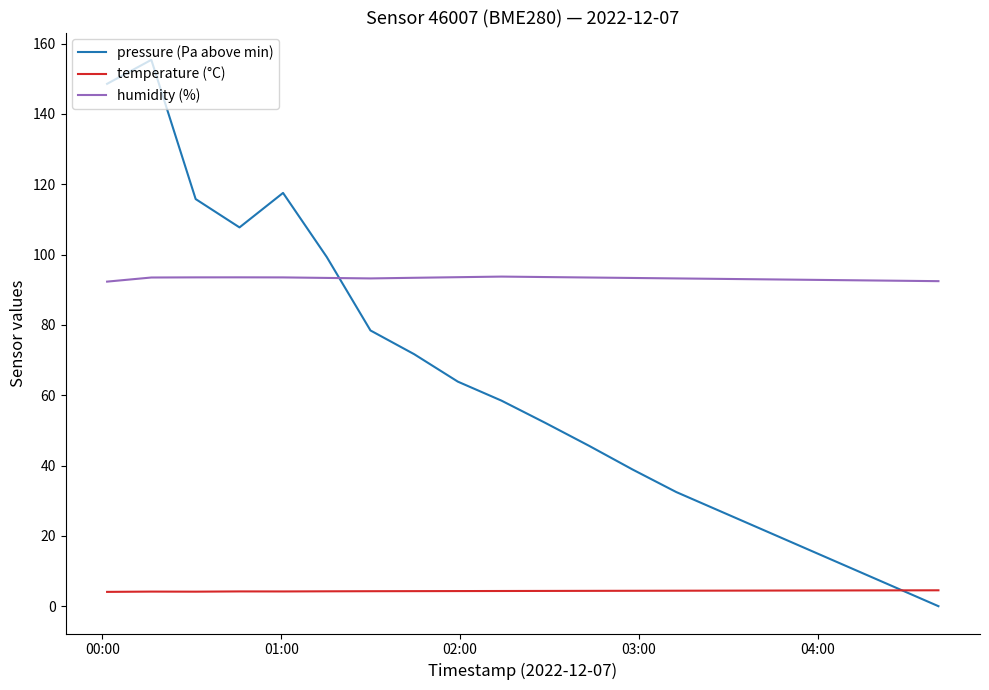

How many interior local peaks does the pressure (Pa above min) series have?

2